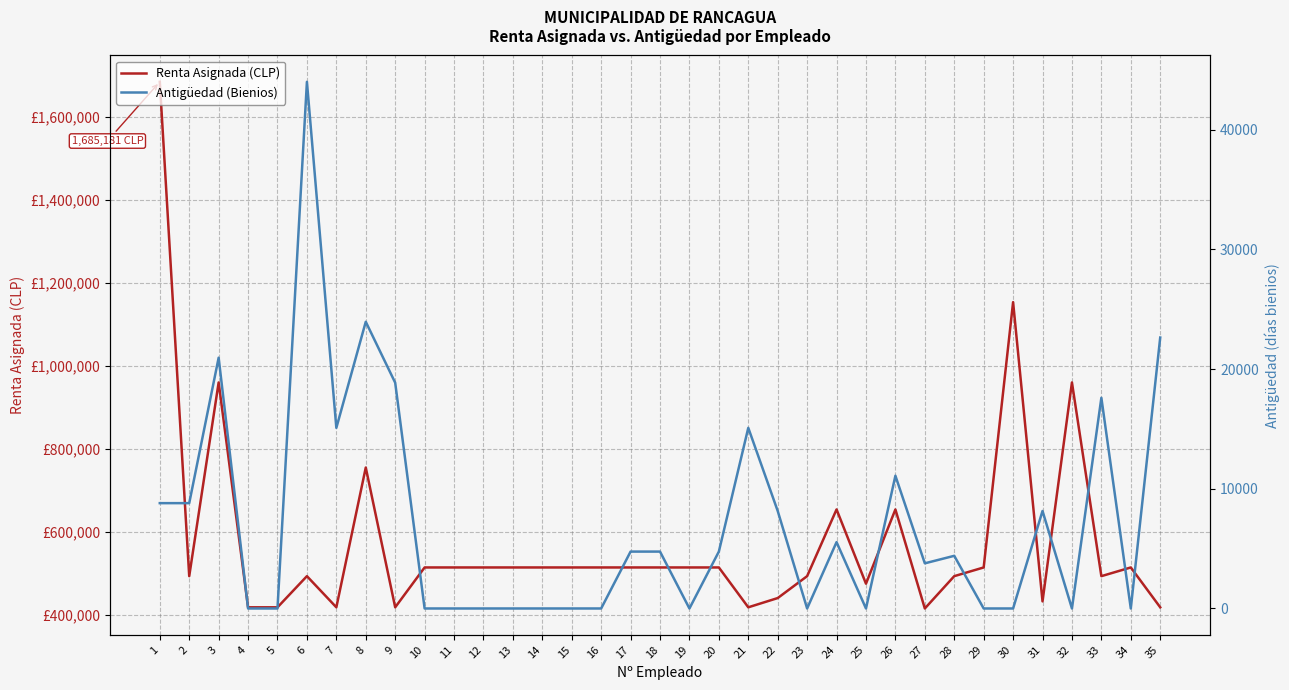

True or false: Renta Asignada (CLP) has more than 2 points higher than both neighbors.

True